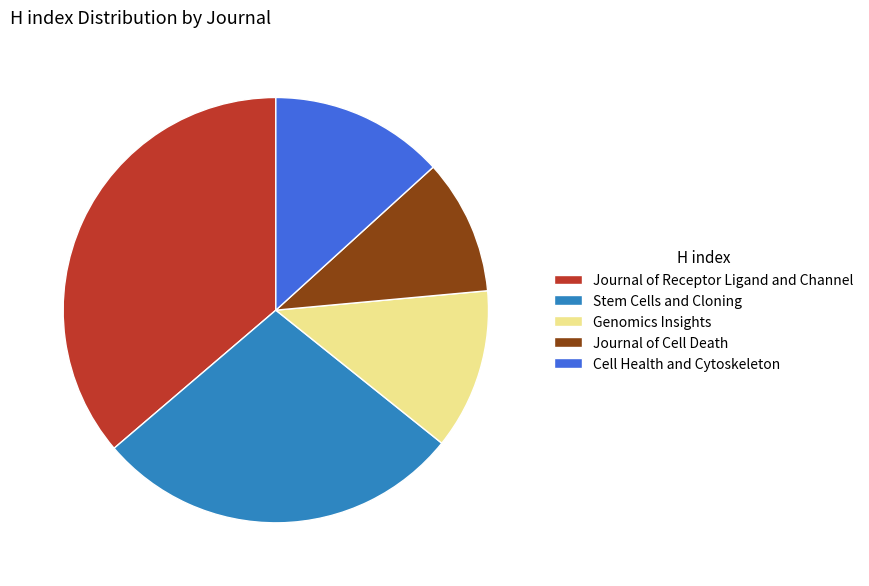

How many slices are in this pie chart?

5